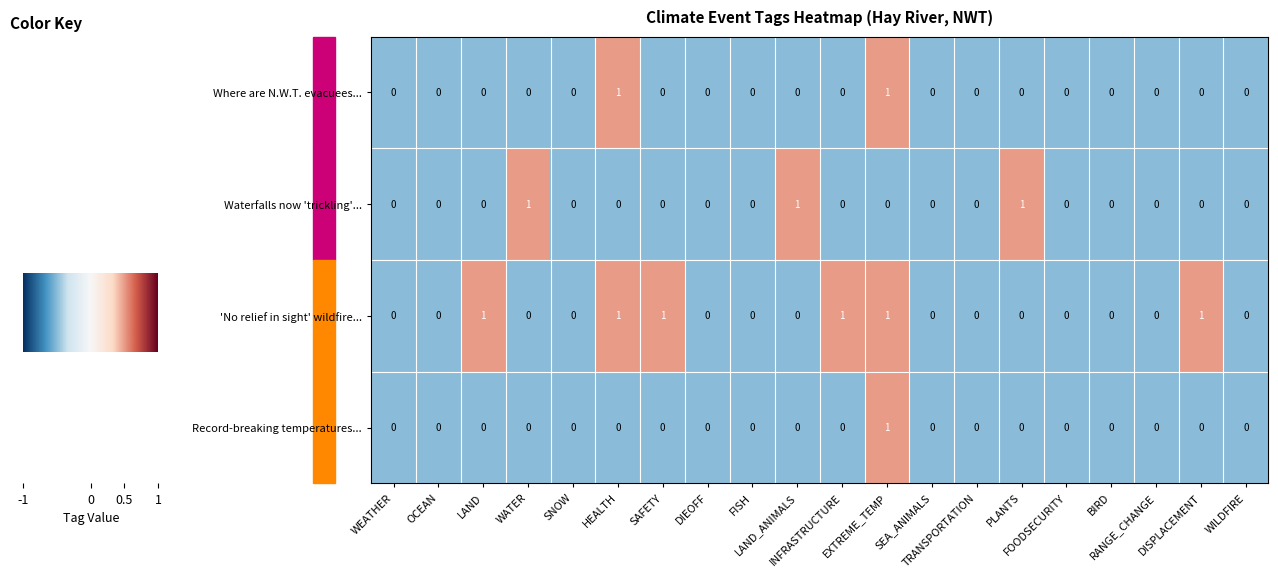

Which series has the largest total across all categories?

'No relief in sight' wildfire...